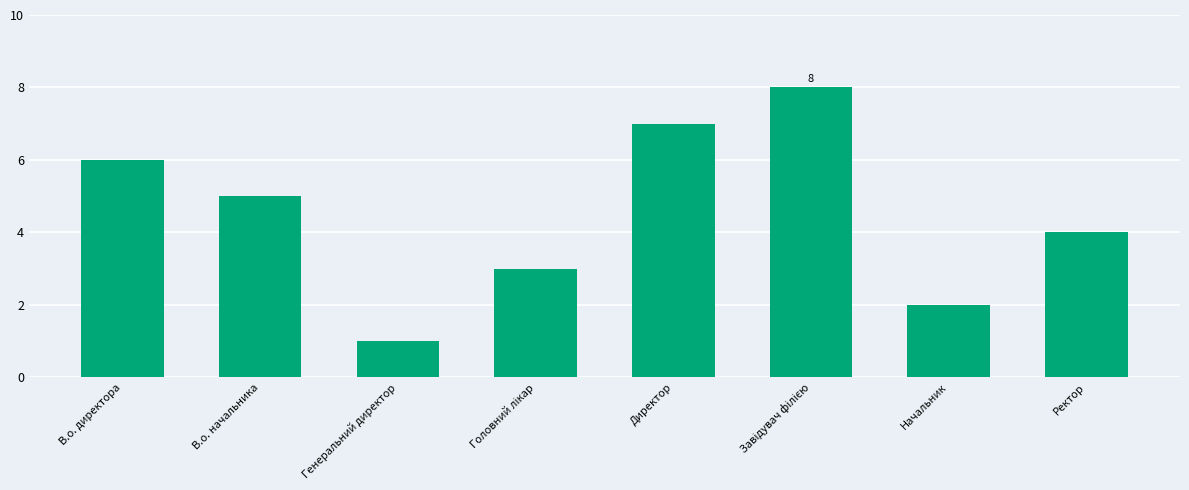

Reading left to right, list all the values displayed in this chart.

6	5	1	3	7	8	2	4